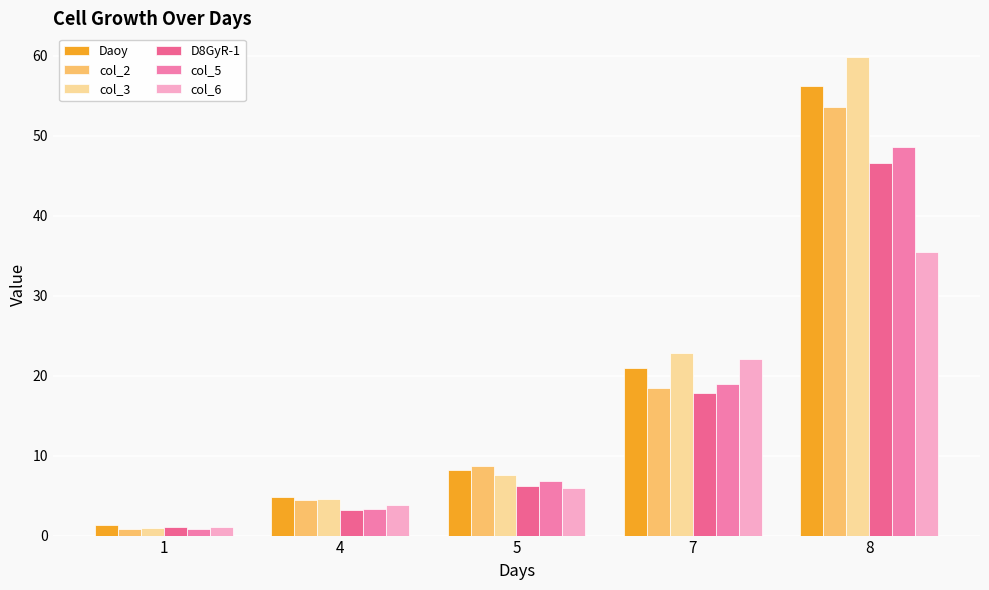

What is the lowest value of the col_5 series?

0.8